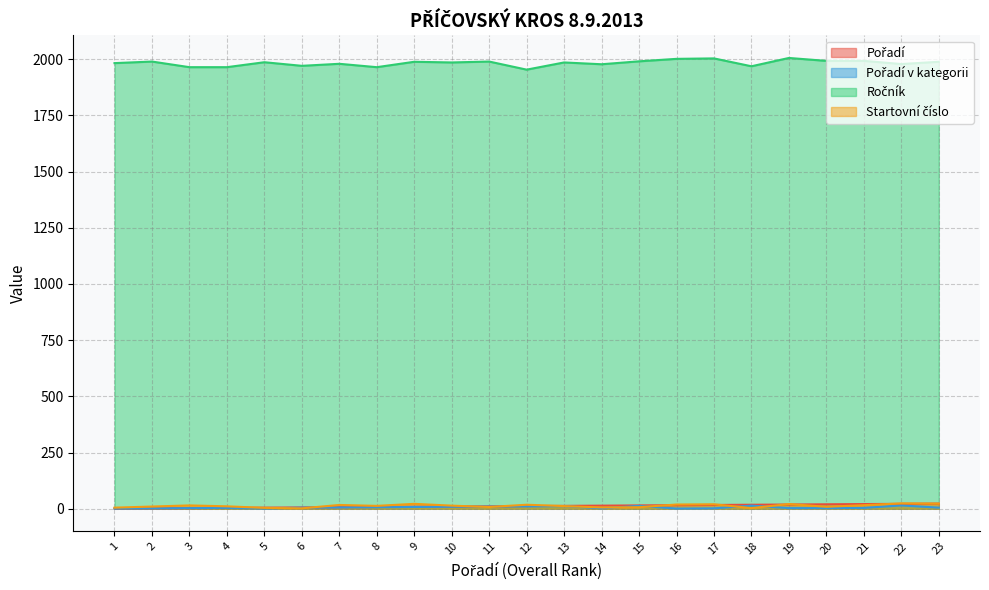

True or false: Pořadí v kategorii has a value of 13 at 15.

True